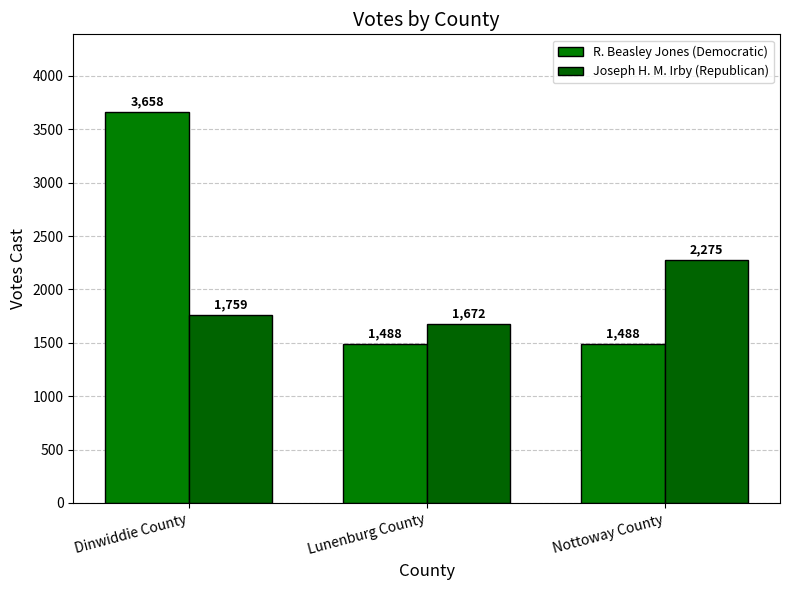

At which category does the chart reach its peak across all series?

Dinwiddie County